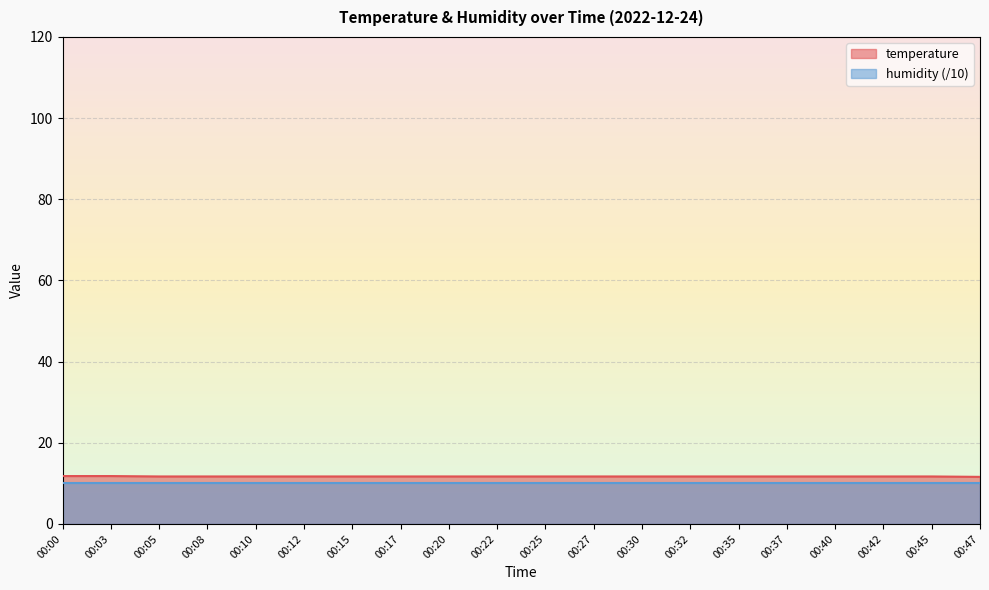

List the labels in order of value, largest first.

00:00, 00:03, 00:05, 00:08, 00:10, 00:12, 00:15, 00:17, 00:20, 00:22, 00:25, 00:27, 00:30, 00:32, 00:35, 00:37, 00:40, 00:42, 00:45, 00:47